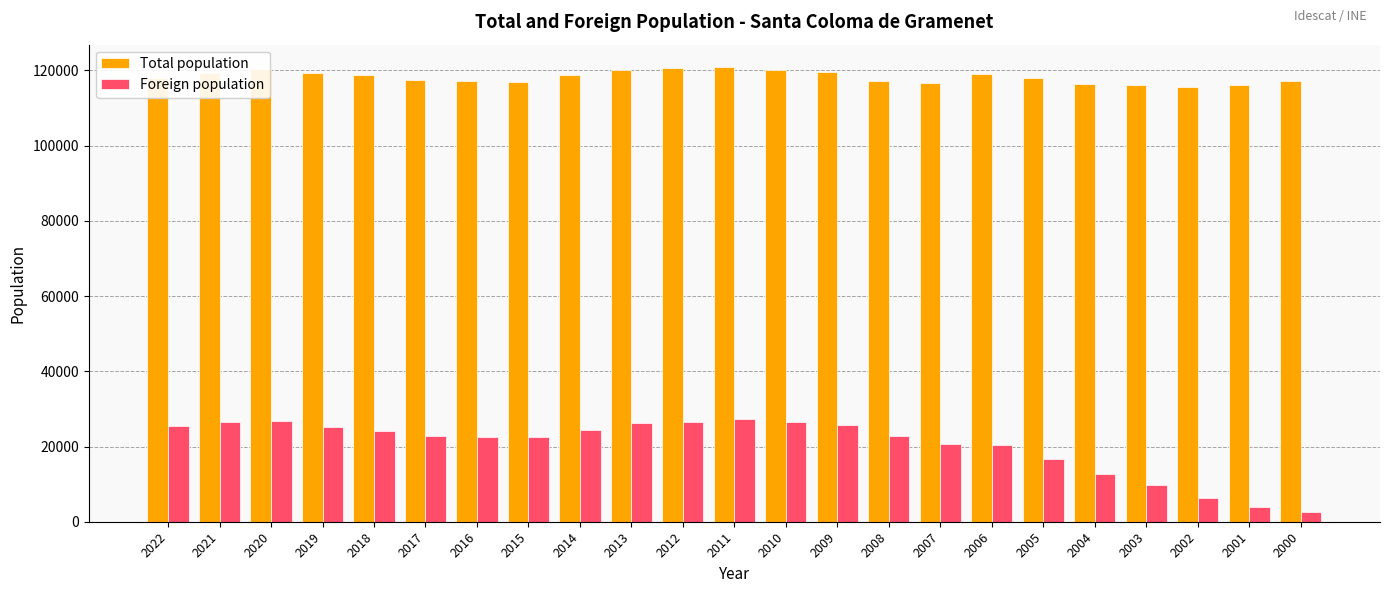

The value of Foreign population at 2006 is 10107. True or false?

False